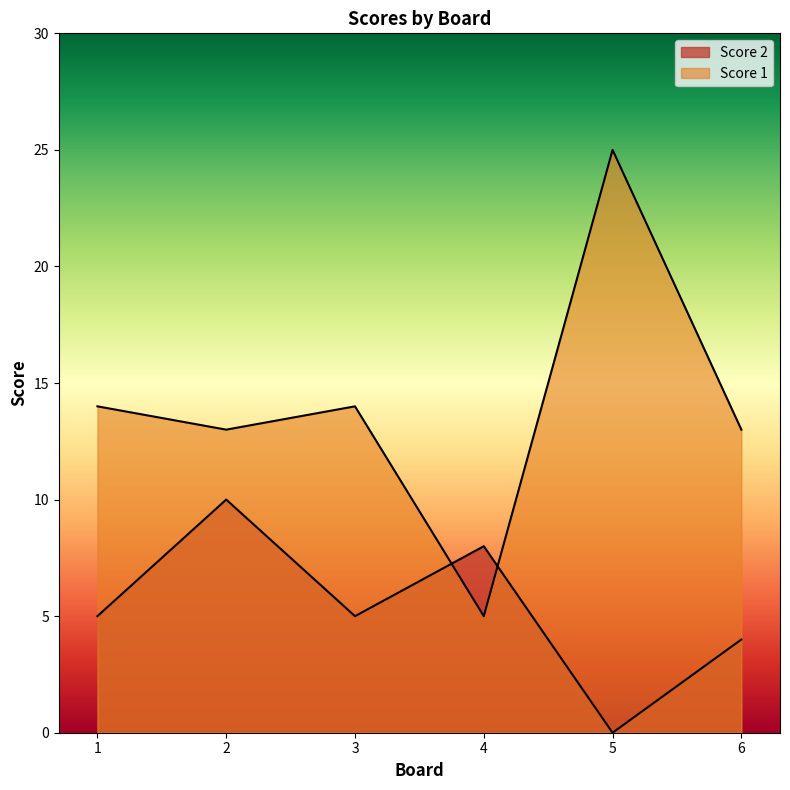

The value of Score 1 at 3 is 9. True or false?

False